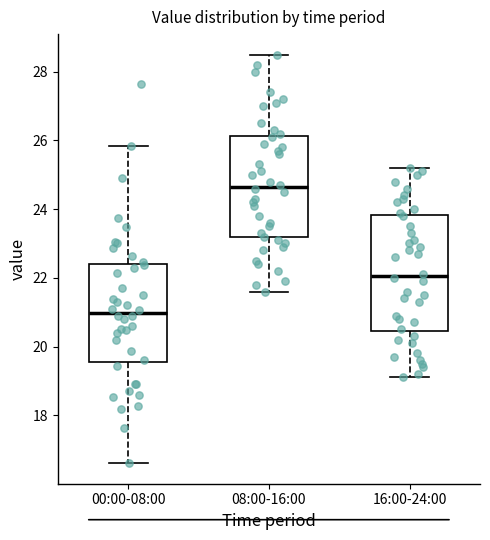

Comparing the boxes themselves (not the whiskers), which one is the tallest?

16:00-24:00